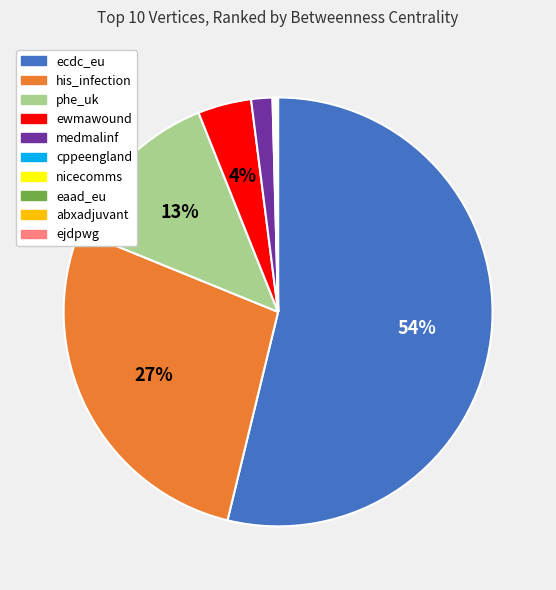

Approximately how many times larger is the value at ecdc_eu compared to his_infection?

2.0